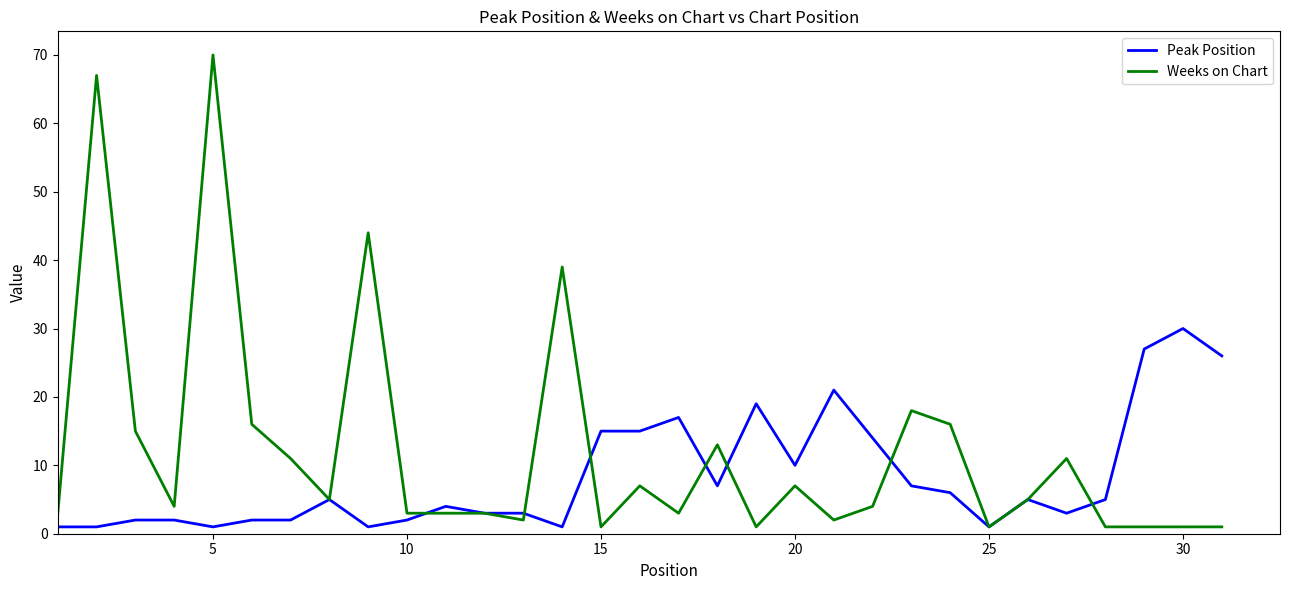

Rank the series by their maximum value, from highest to lowest.

Weeks on Chart, Peak Position